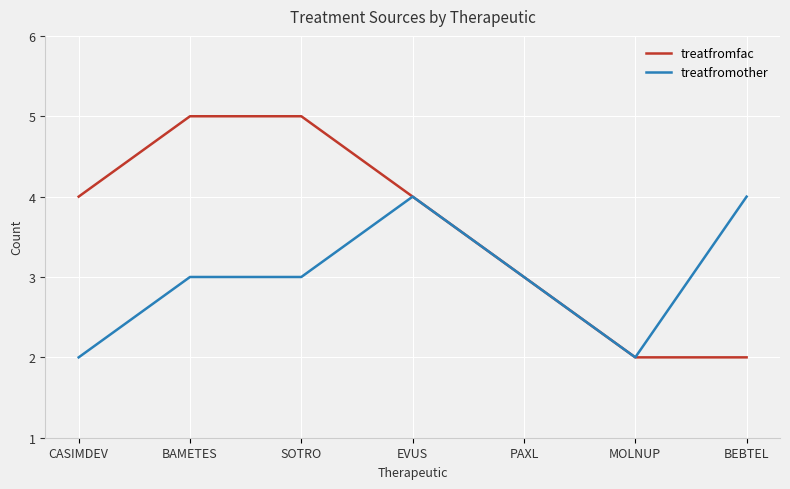

Rank the series by their average value, from highest to lowest.

treatfromfac, treatfromother